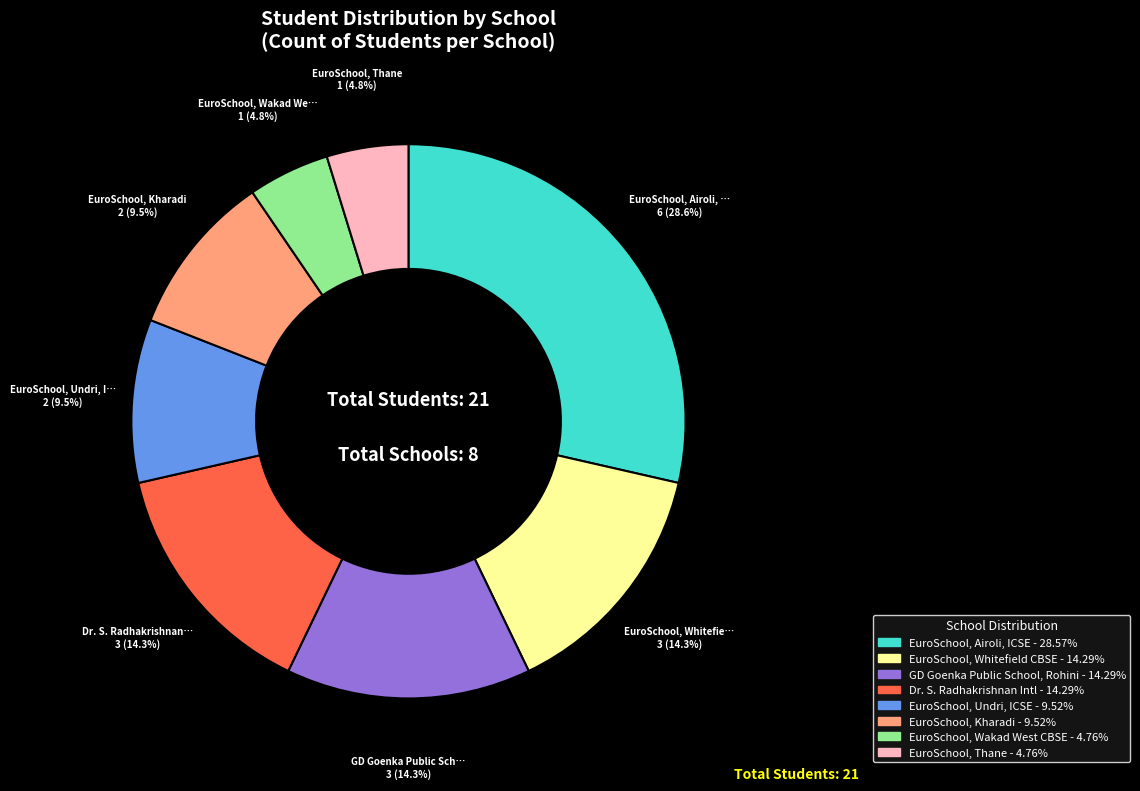

Is there a majority slice in this chart?

No